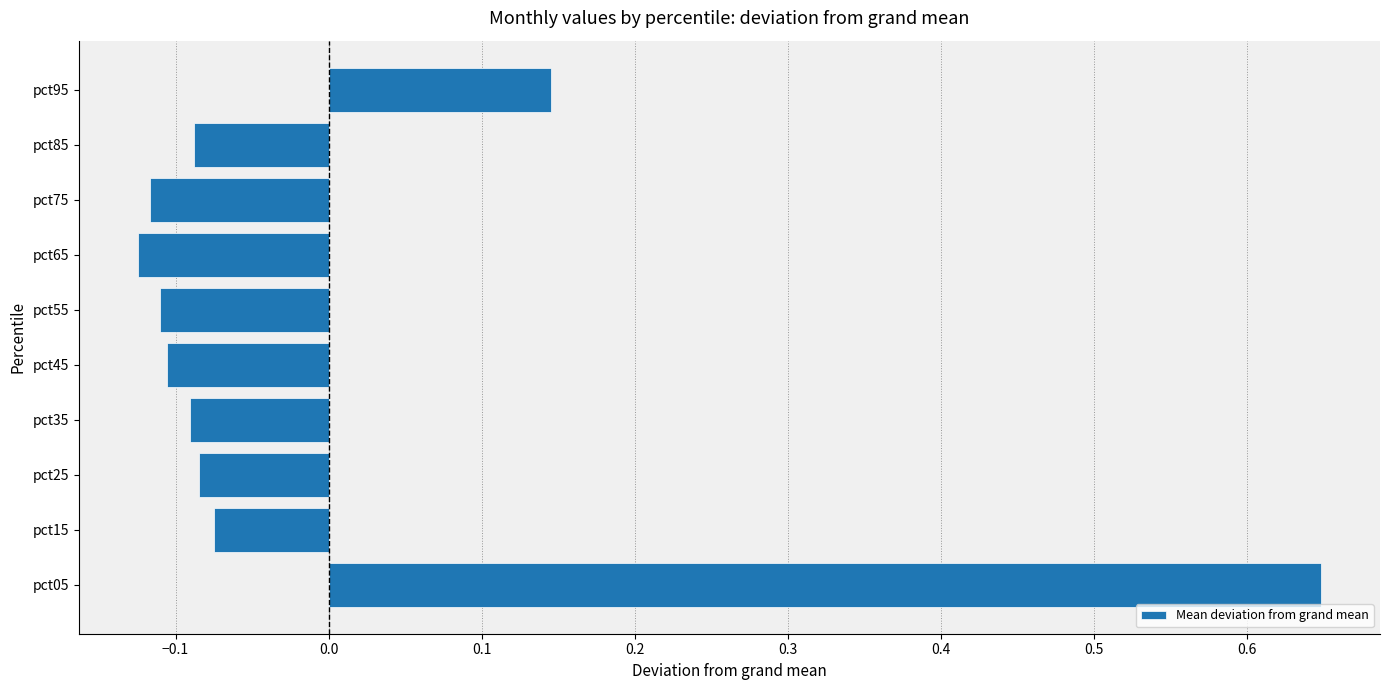

What is the difference between the second highest and minimum values?

0.3